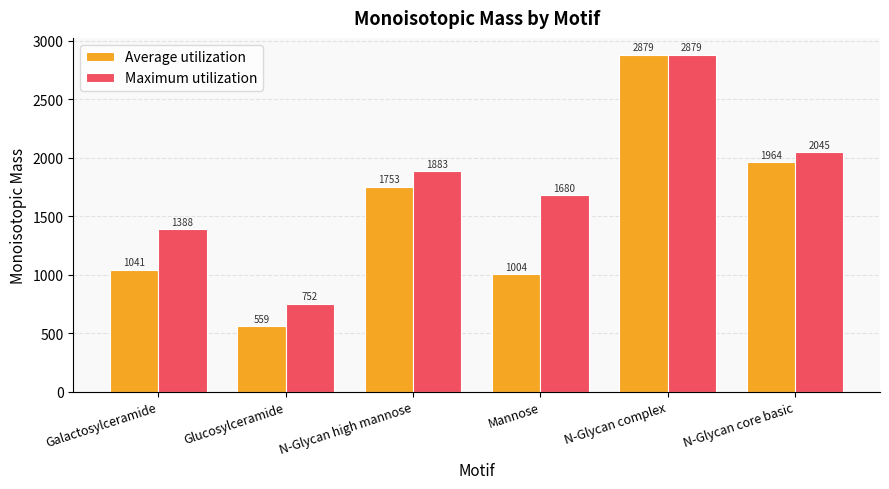

What value does the Maximum utilization series have at Galactosylceramide?

1388.5